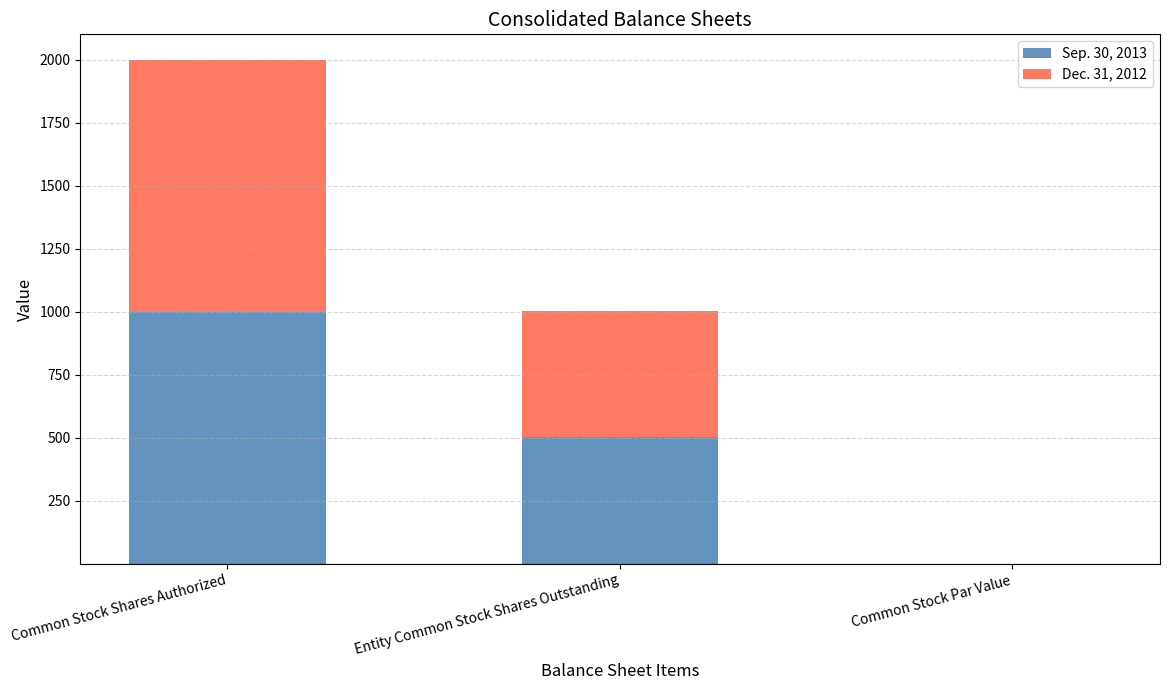

What is the maximum value for Sep. 30, 2013?

1000.0